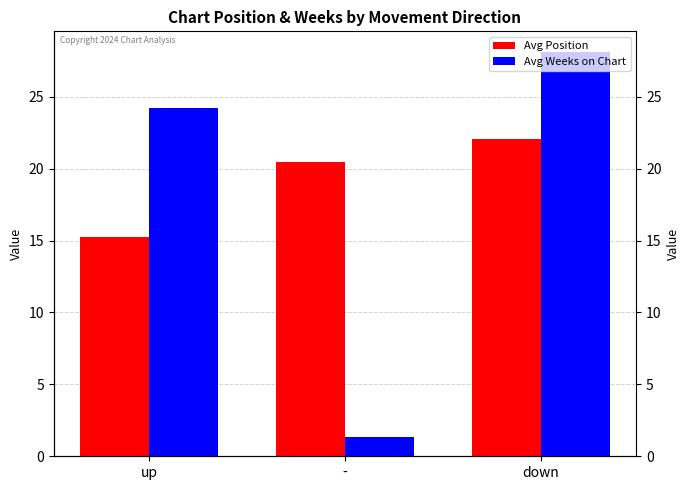

What is the average value of the Avg Weeks on Chart series?

17.9